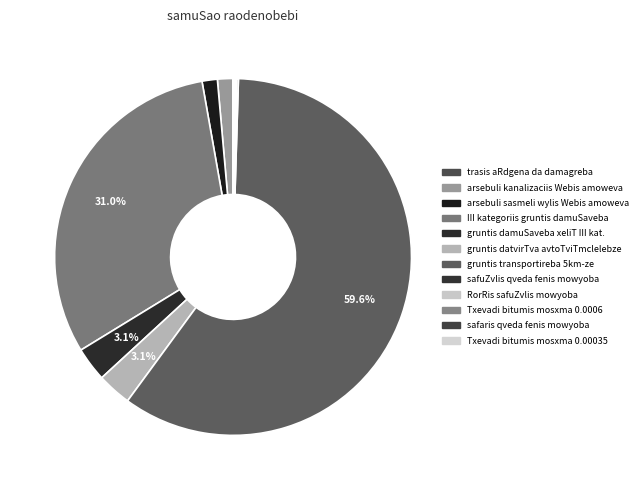

How many slices are in this pie chart?

12